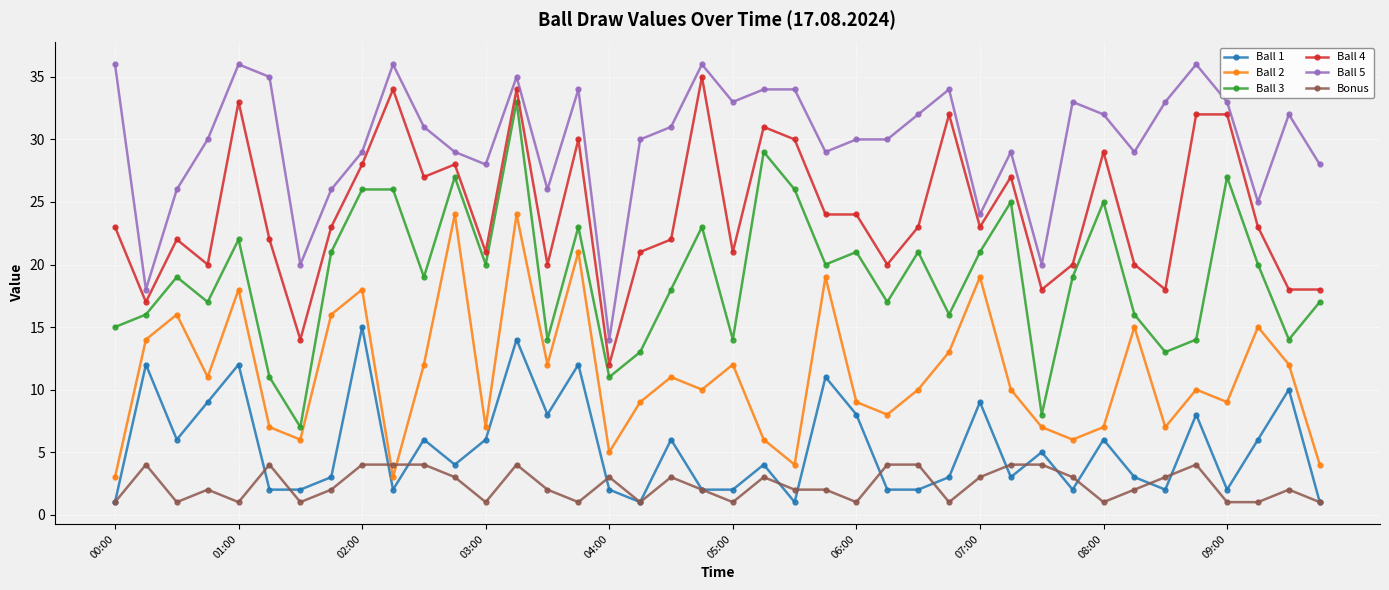

What is the value of the Ball 2 point at the 5th from the left?

18